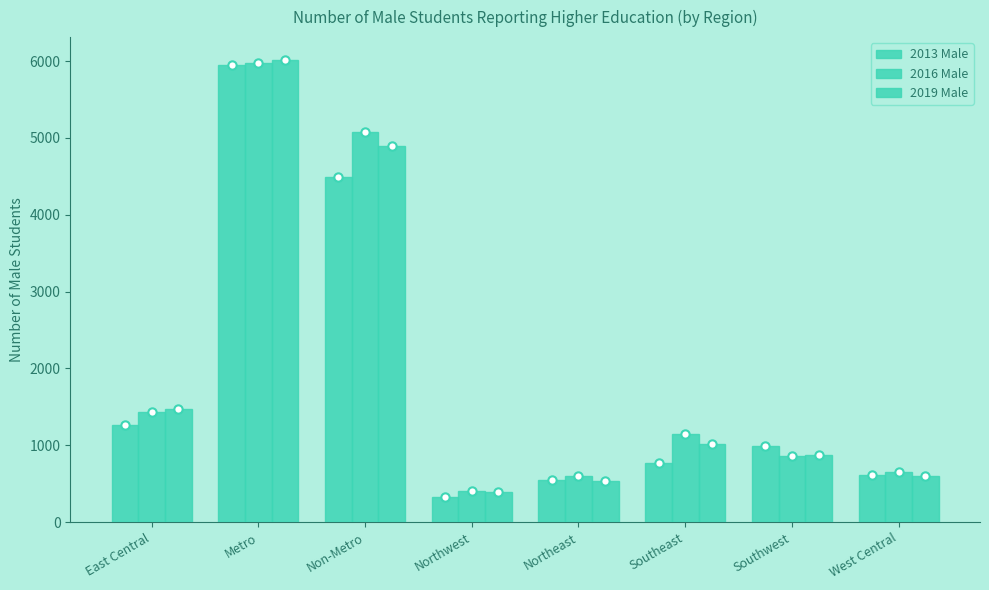

At how many categories does at least one series exceed 1006?

4